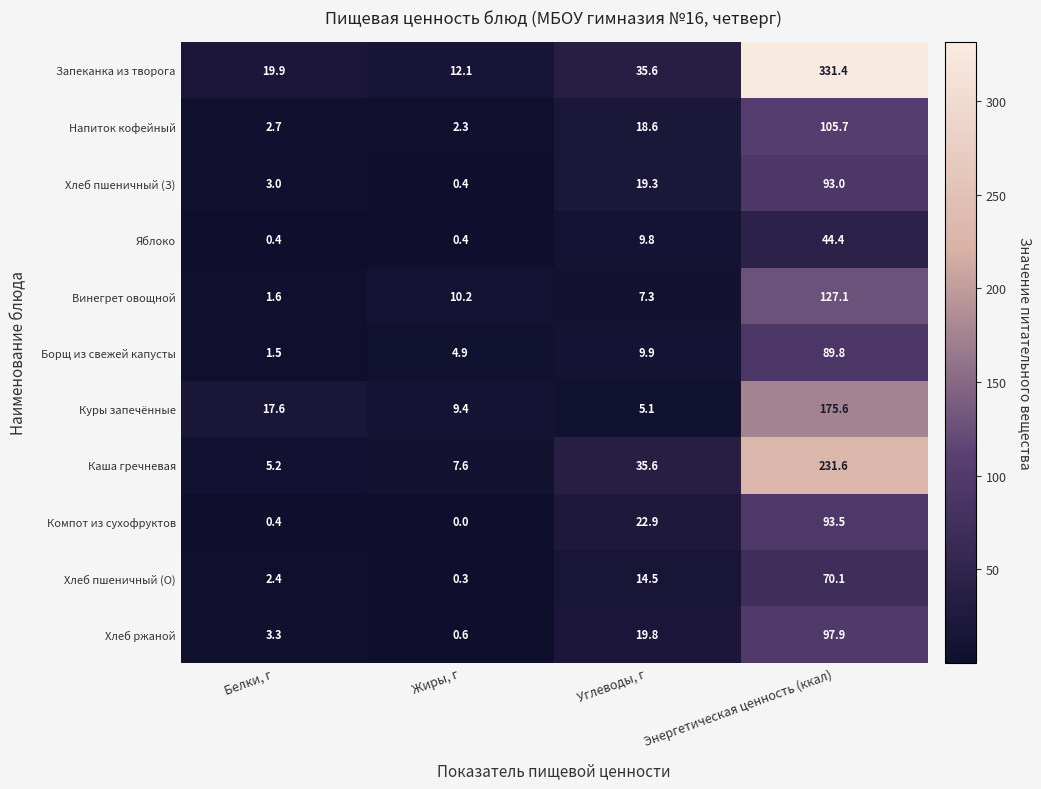

At which category is the sum across all series the highest?

Энергетическая ценность (ккал)